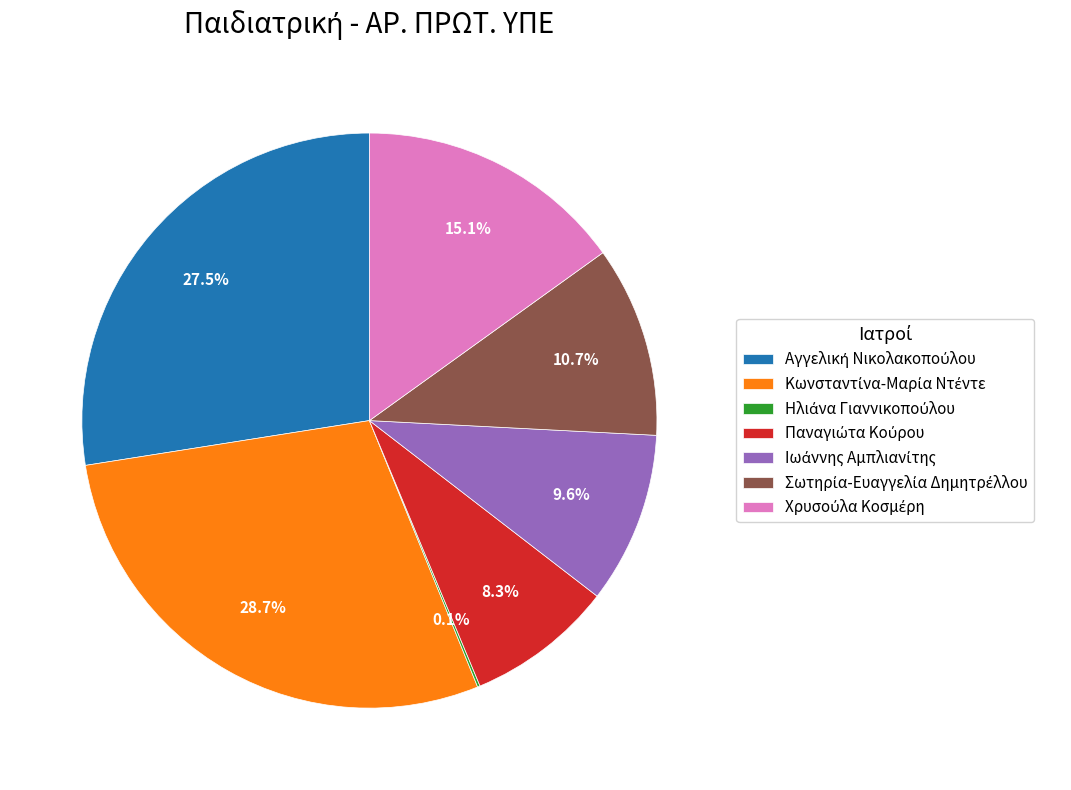

Is there any slice that represents more than half of the pie?

No